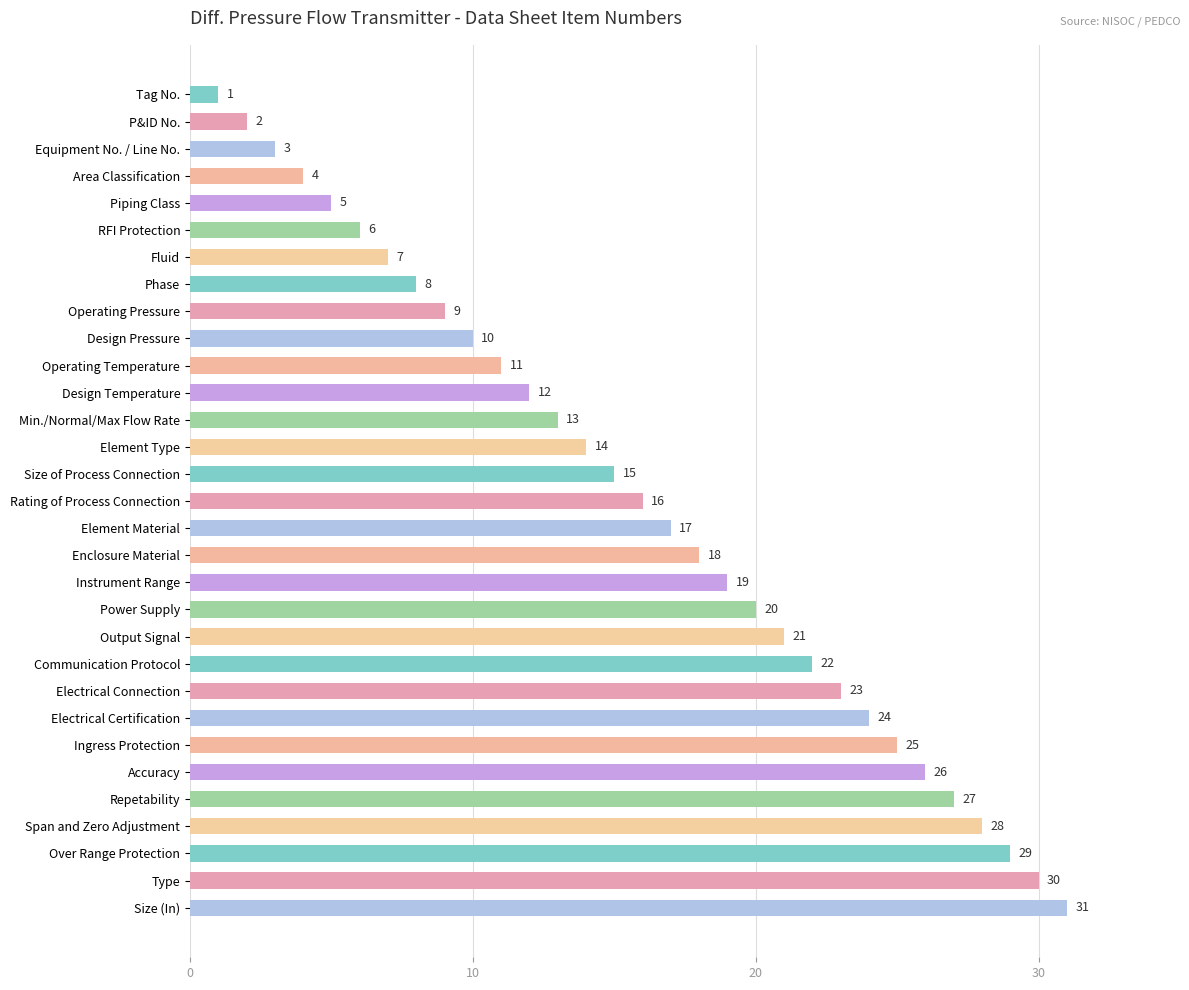

What is the maximum value shown in the chart?

31